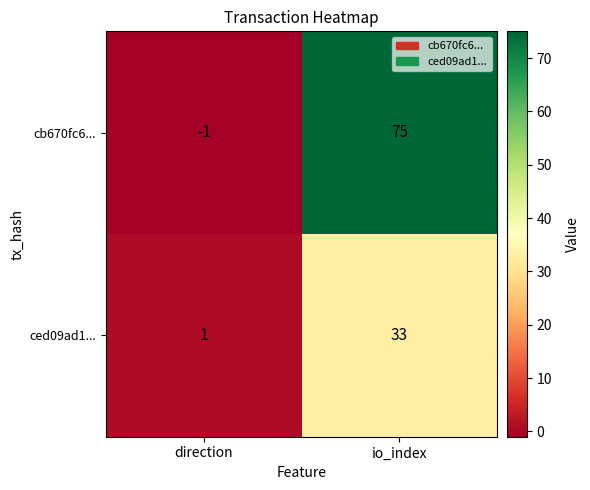

List the series in order of their overall mean, highest first.

cb670fc6..., ced09ad1...